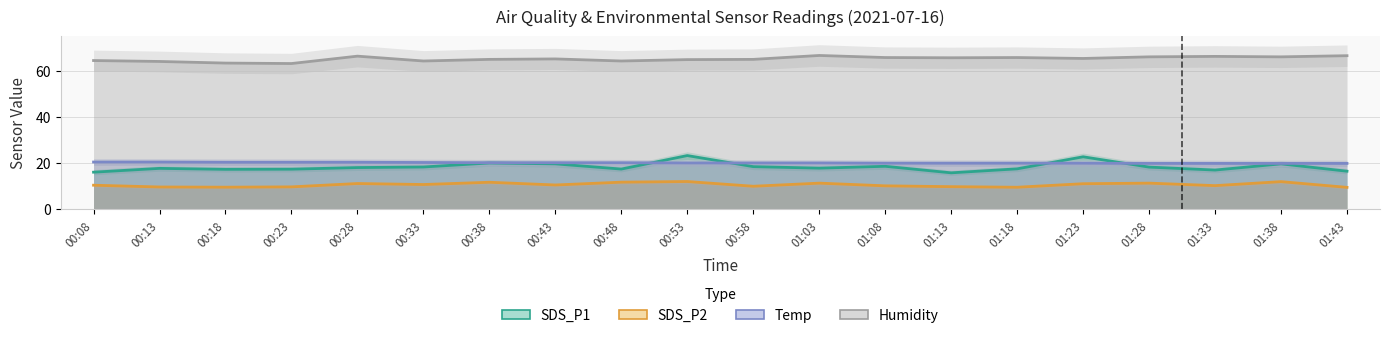

The value of Temp at 00:08 is 12.0. True or false?

False